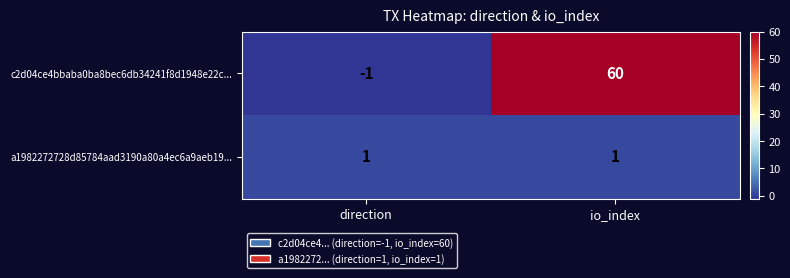

Which series has the widest spread of values?

c2d04ce4bbaba0ba8bec6db34241f8d1948e22c...